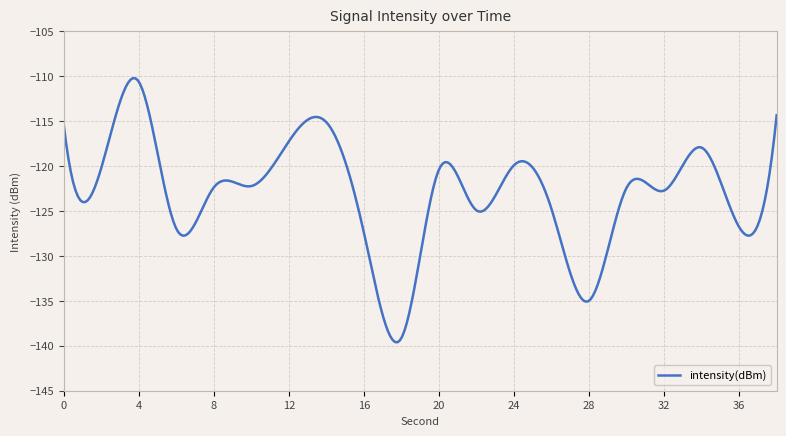

What is the minimum value shown in the chart?

-139.6